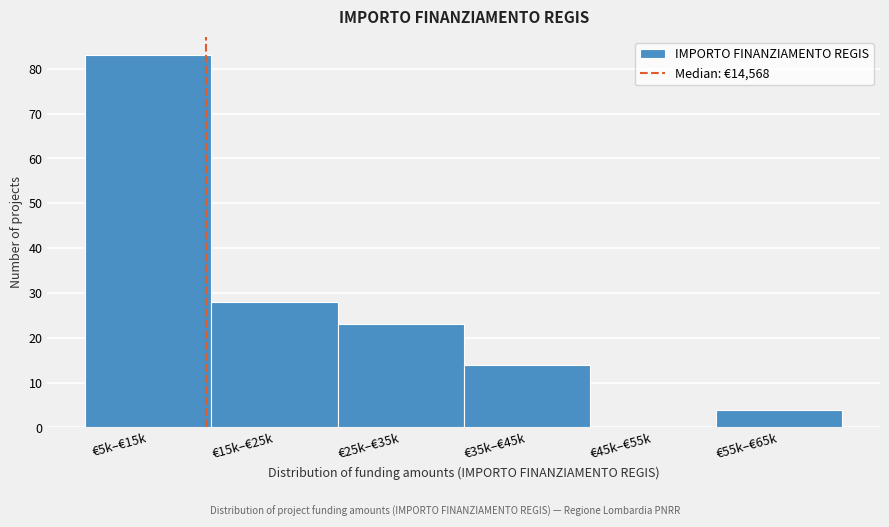

Reading right to left, what are all the values shown in this chart?

€55k–€65k=4	€45k–€55k=0	€35k–€45k=14	€25k–€35k=23	€15k–€25k=28	€5k–€15k=83